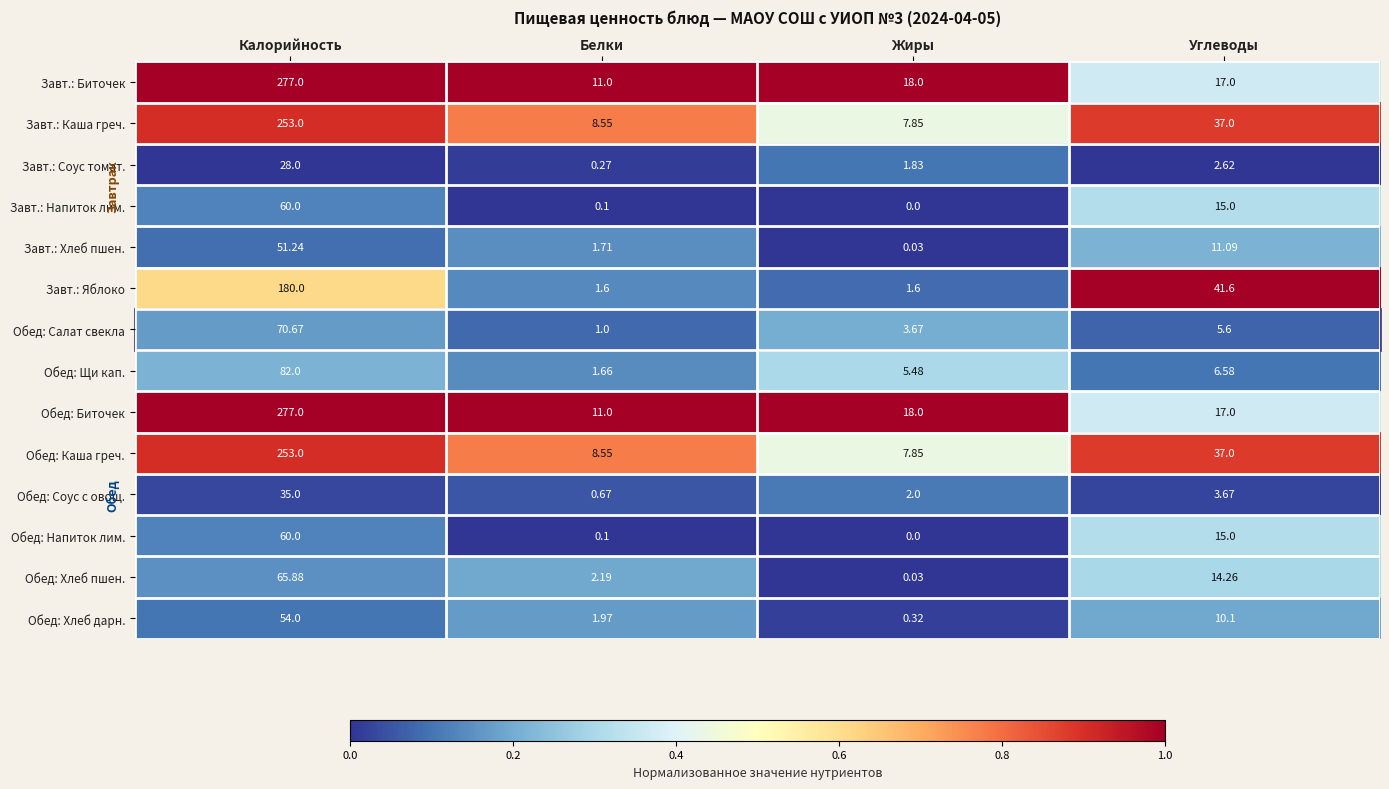

Is the value of Обед: Соус с овощ. at Белки greater than the value of Обед: Каша греч. at Углеводы?

No